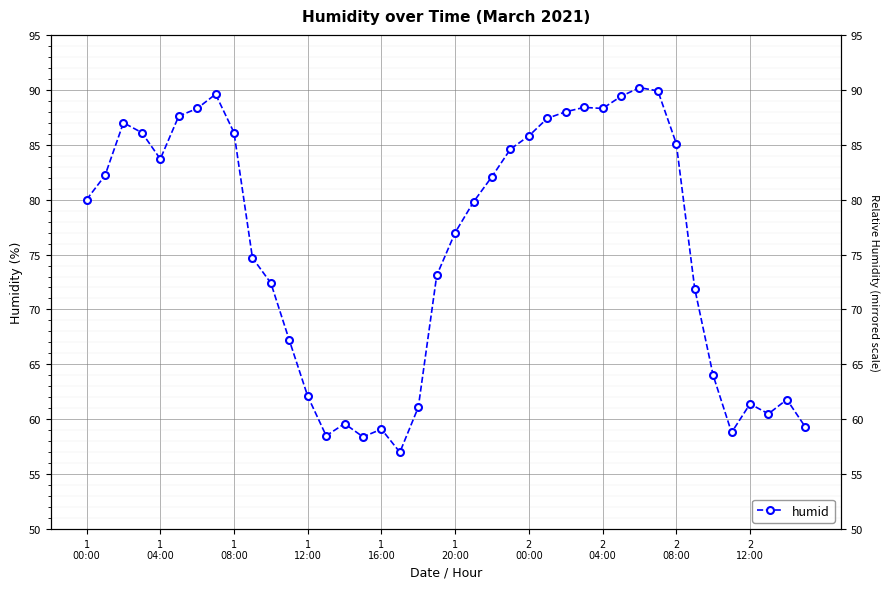

At which category does the chart reach its minimum across all series?

17